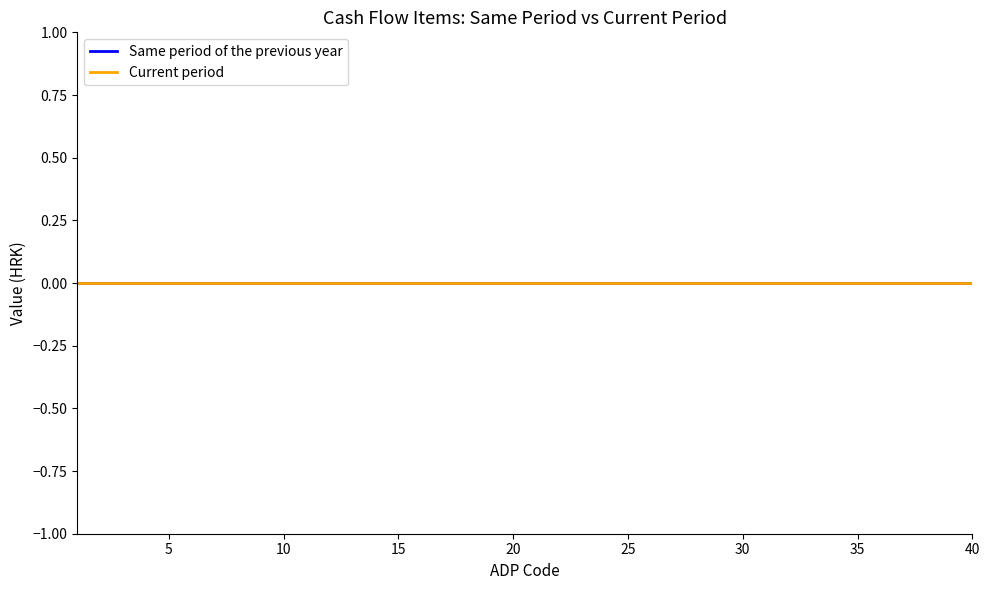

Between 23 and 12, which is larger?

23